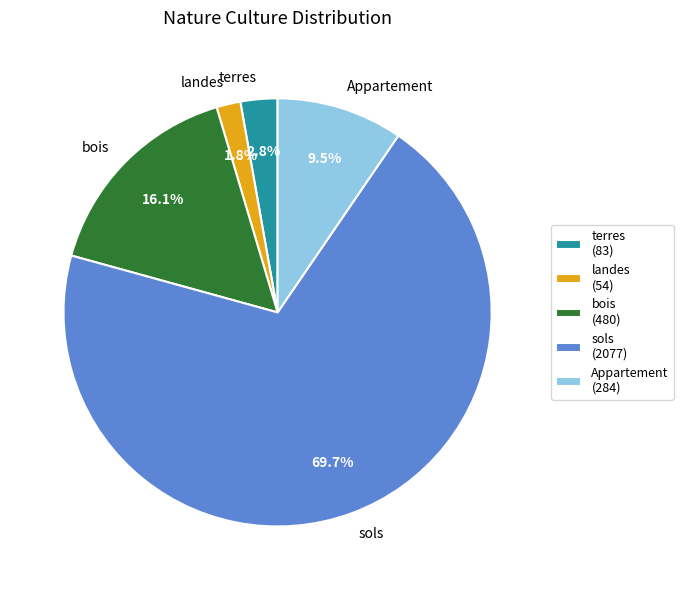

Combined, what portion of the pie is bois and sols?

85.9%